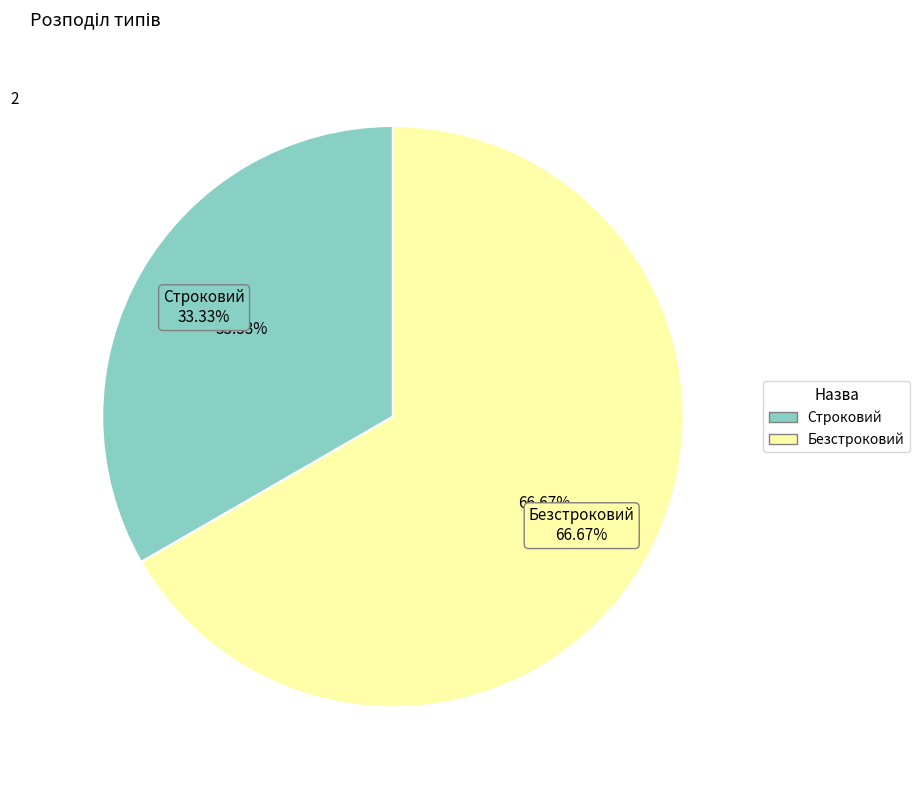

Between Безстроковий and Строковий, which is larger?

Безстроковий